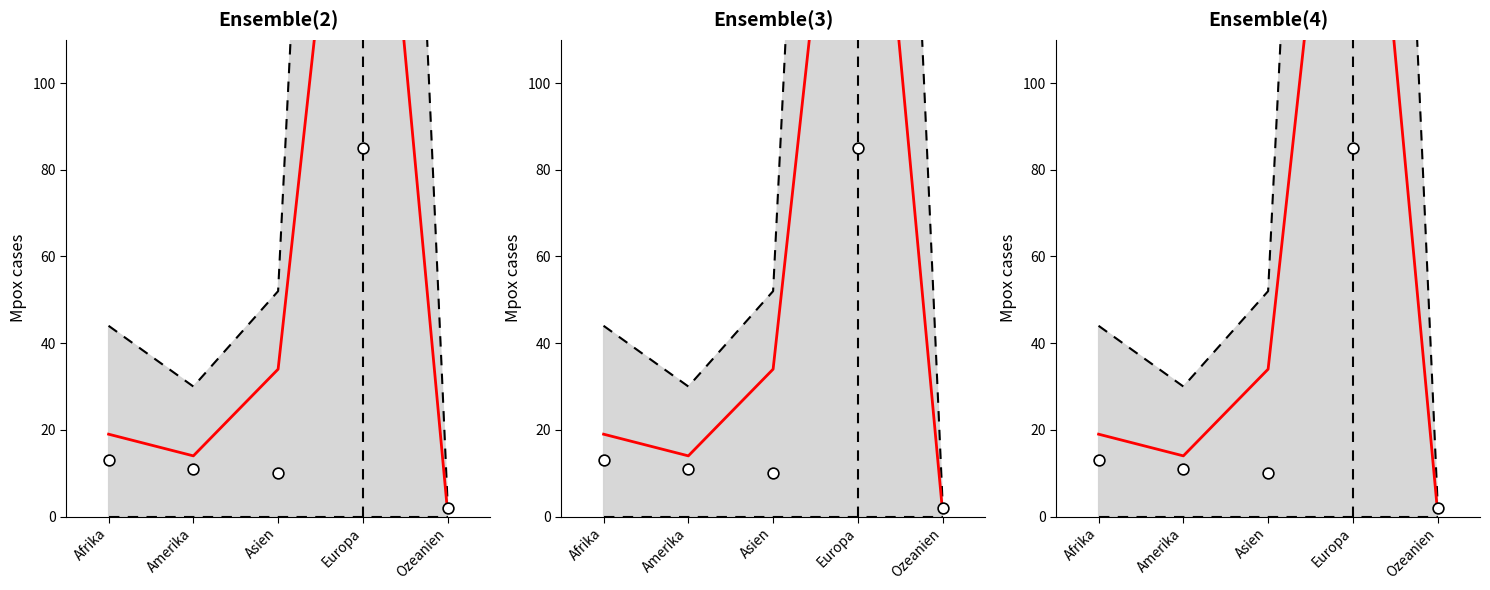

Which series reaches the maximum Y coordinate?

Upper bound